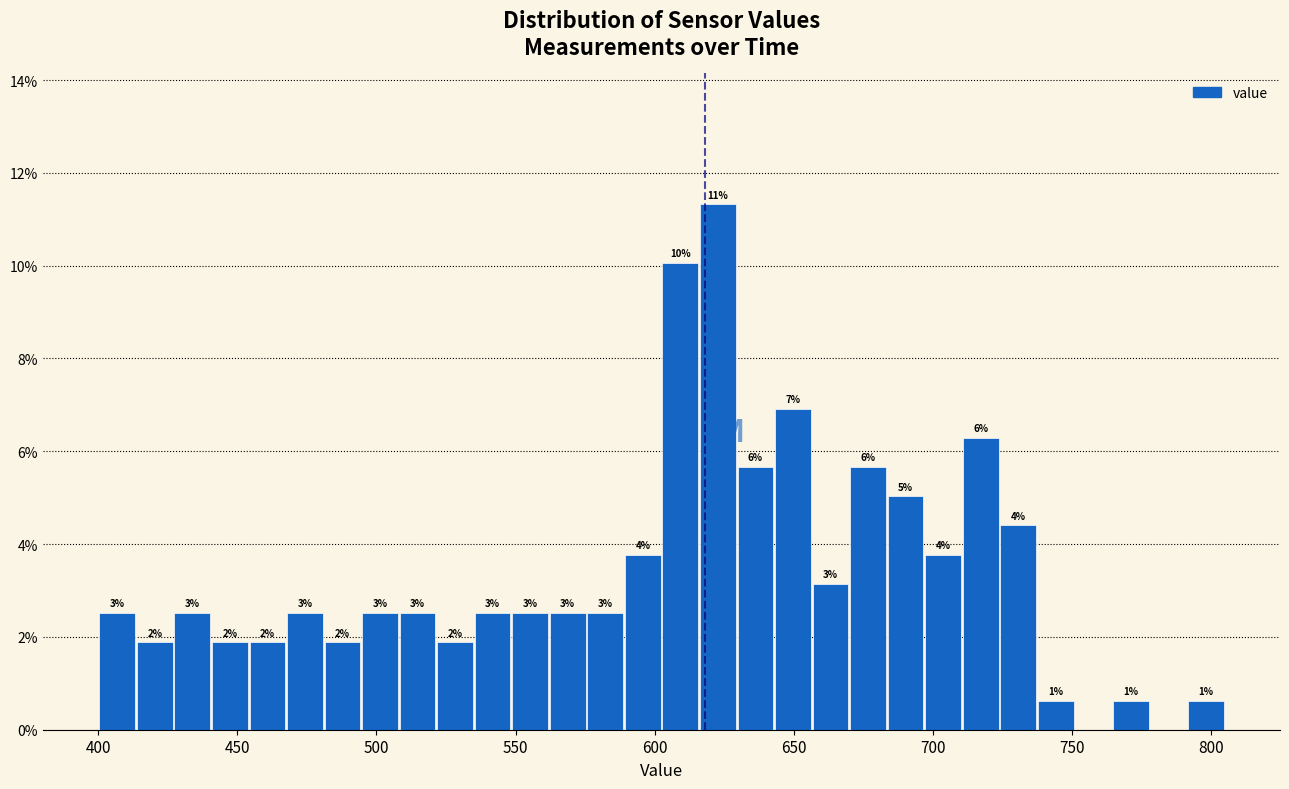

Read against the x-axis, roughly where is the centre of the tallest bar?

625